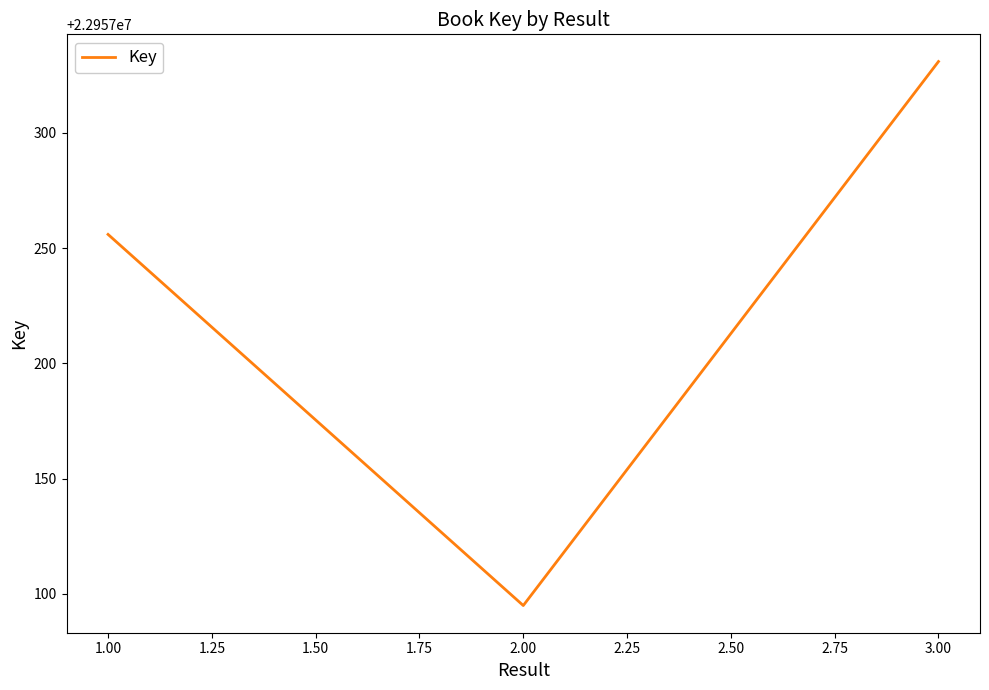

Approximately how many times larger is the value at 3.00 compared to 1.00?

1.0